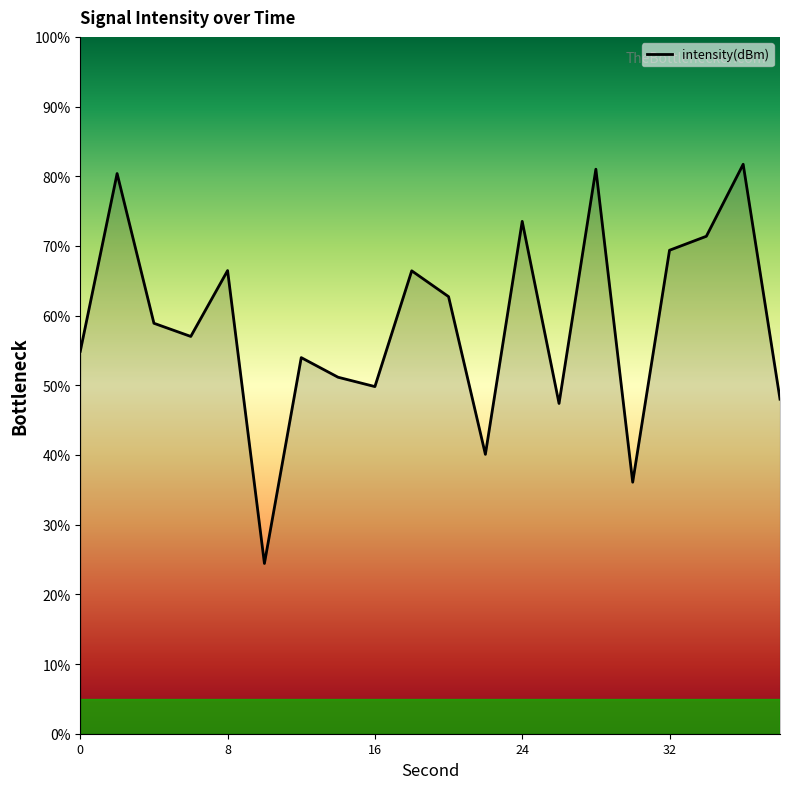

True or false: there are more than 0 points higher than both neighbors.

True